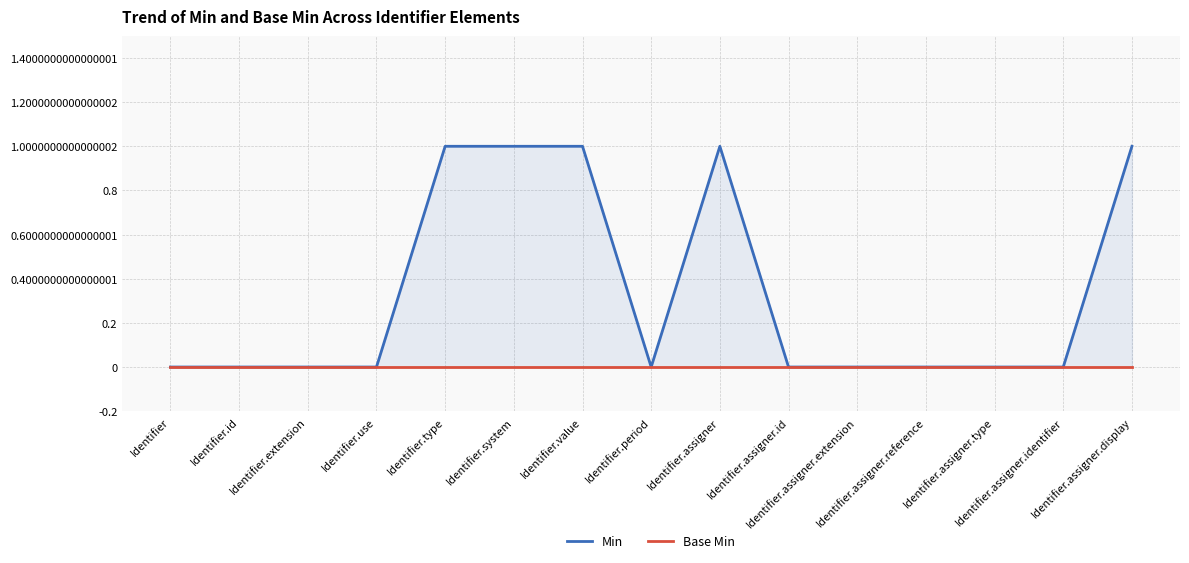

What position from the right is Identifier.assigner.type?

3